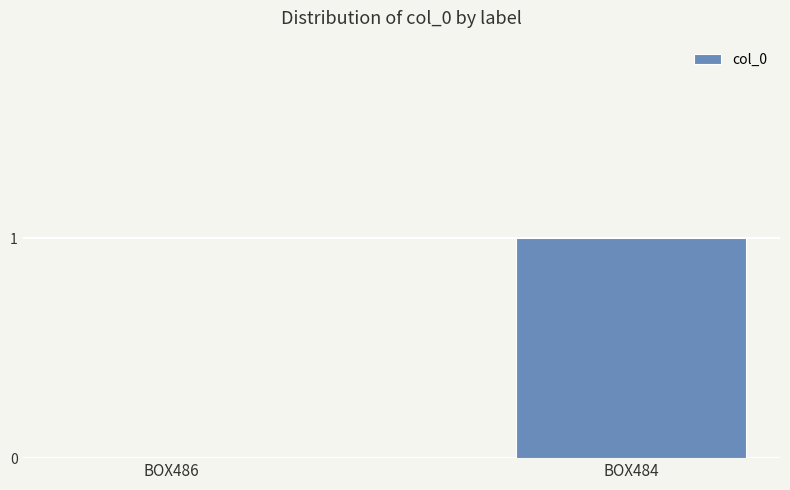

How many positive values are there?

1